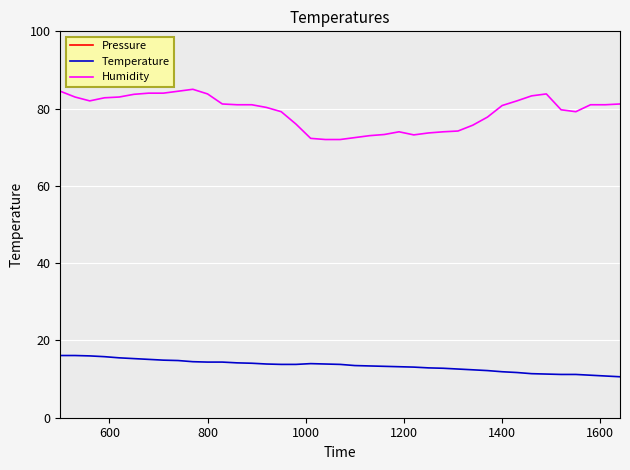

List the series in order of their peak value, lowest first.

Temperature, Humidity, Pressure